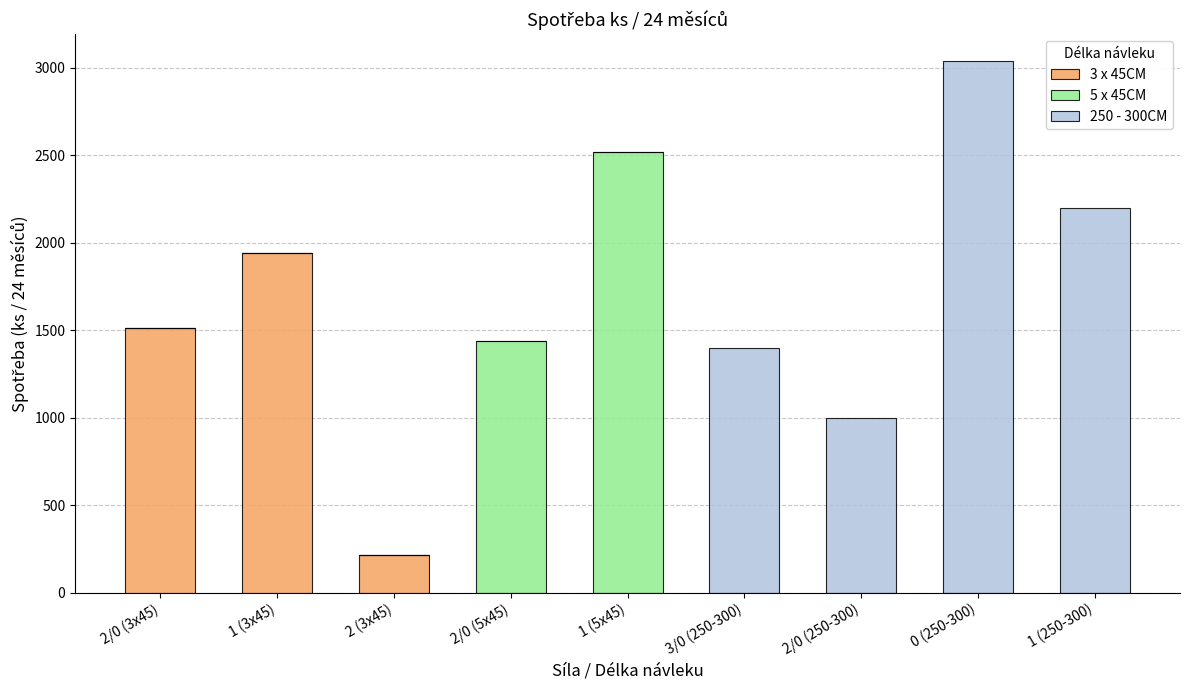

At which label does 3 x 45CM reach its peak?

1 (3x45)